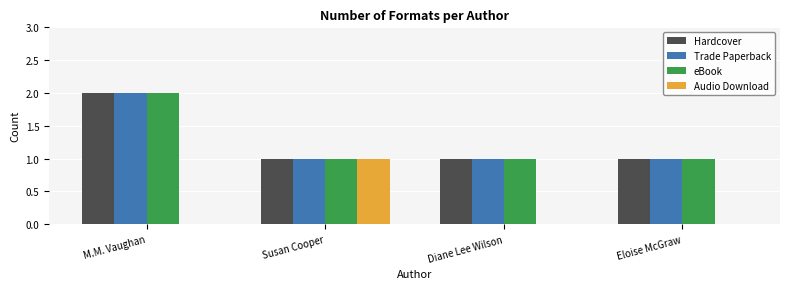

Does the chart contain stacked bars?

No